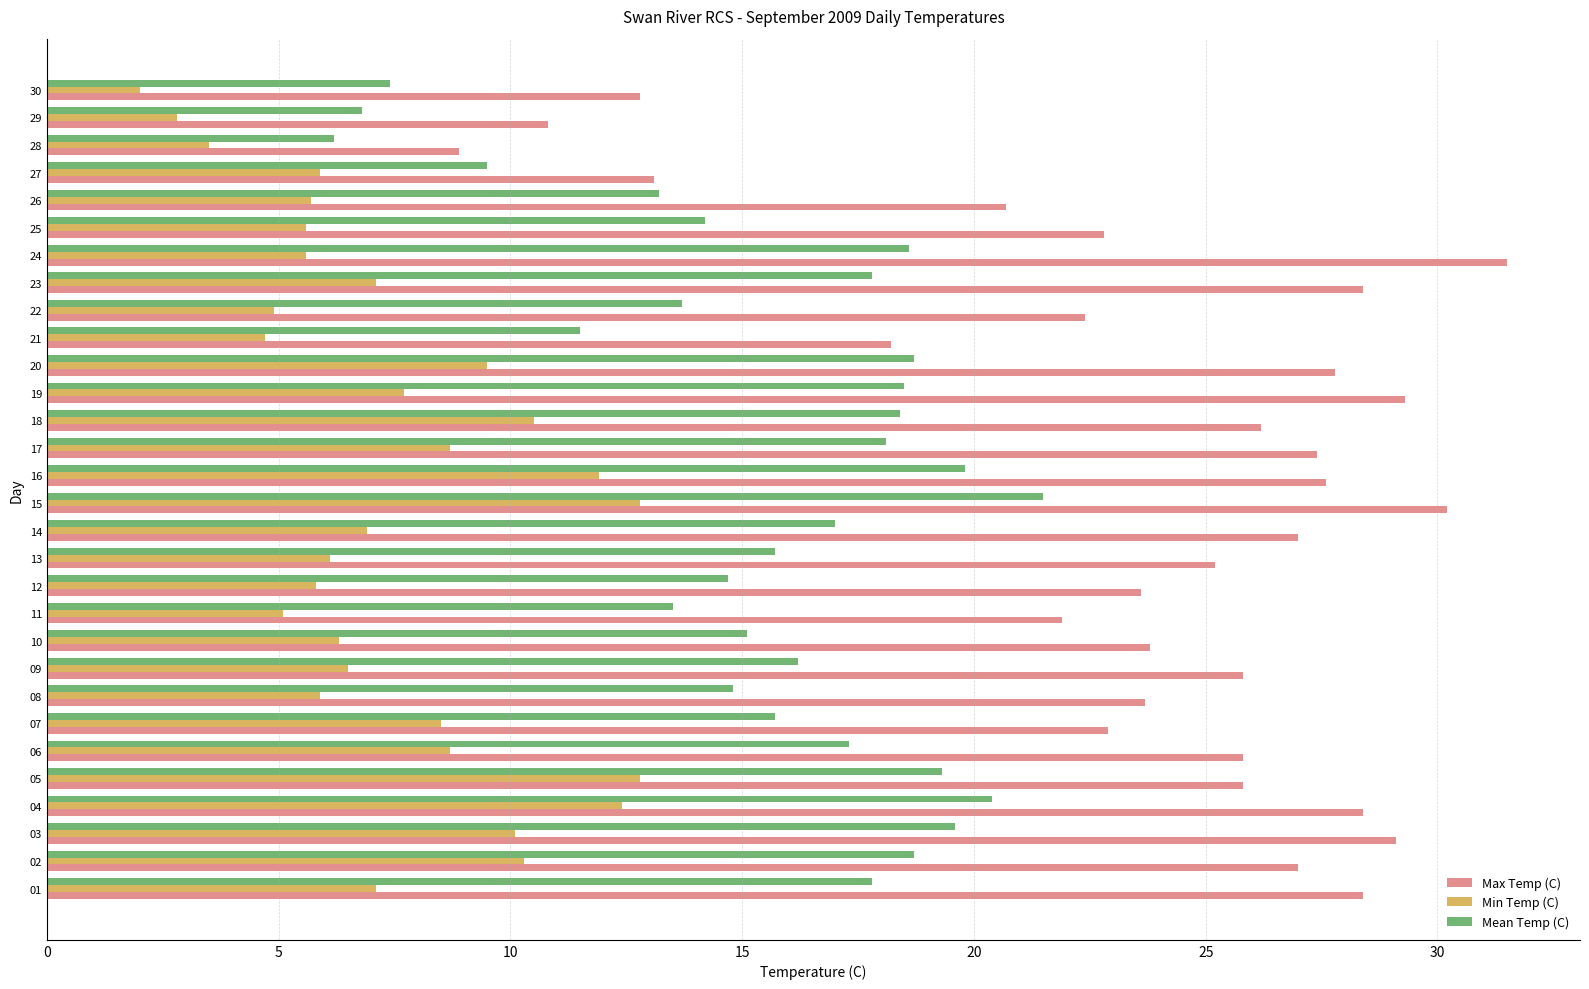

Is the value of Max Temp (C) at 18 greater than the value of Min Temp (C) at 11?

Yes